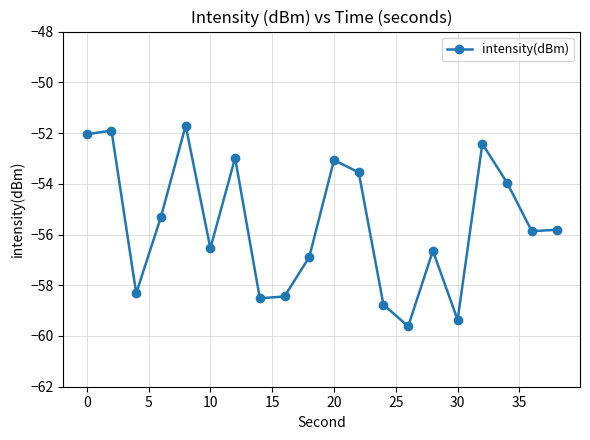

What is the difference between the maximum and minimum values?

7.9